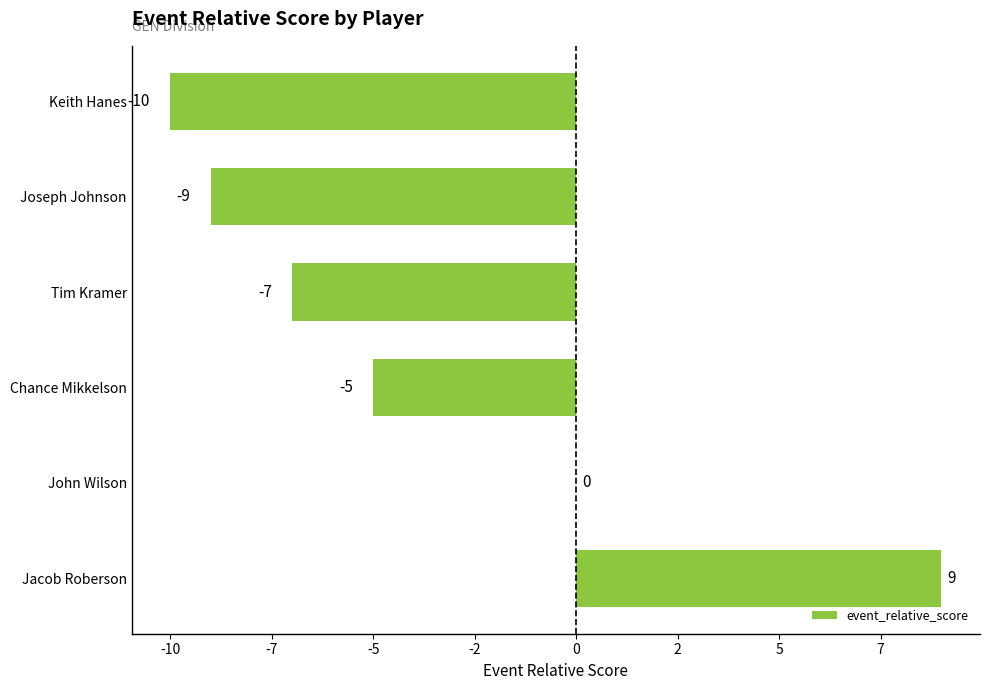

What is the difference between the second highest and minimum values?

10